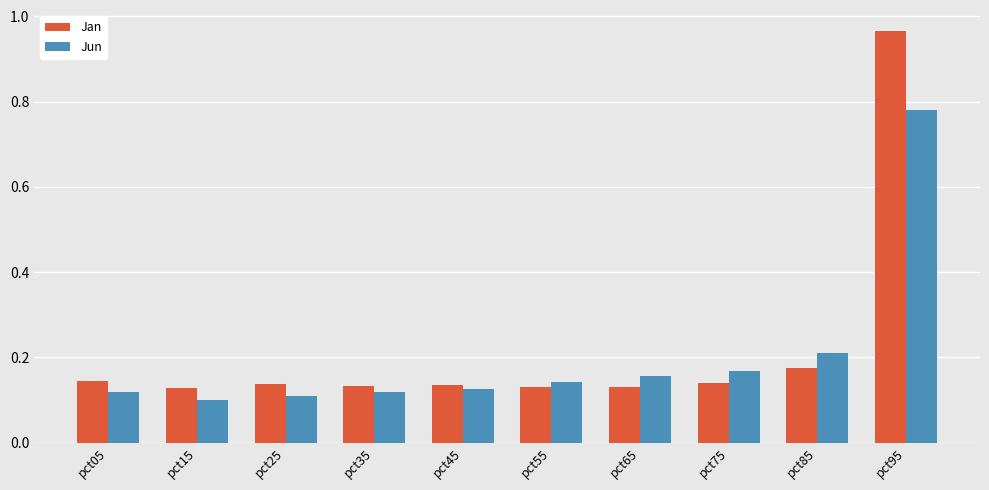

At how many categories does at least one series exceed 0?

10